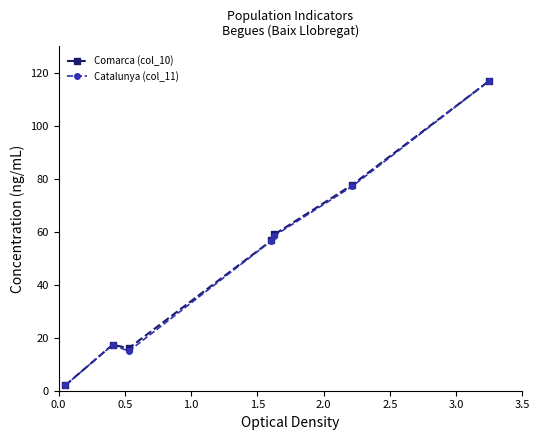

Reading left to right, list all the values displayed in this chart.

Comarca (col_10): 2.0	17.4	16.1	56.7	59.0	77.7	117.0
Catalunya (col_11): 2.0	17.3	14.9	56.6	58.5	77.2	117.0